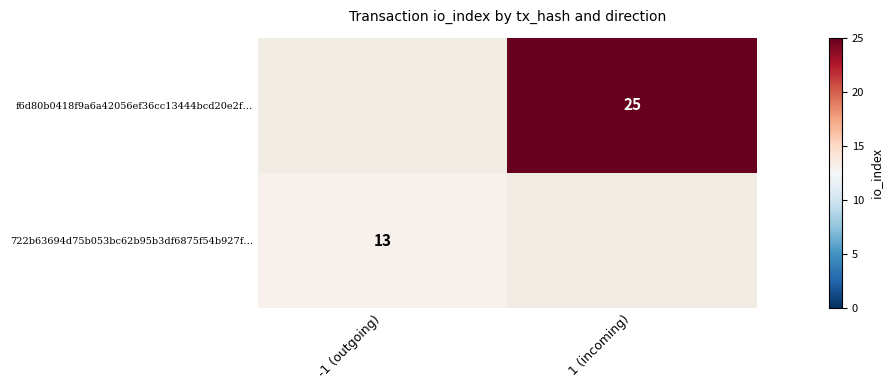

The 722b63694d75b053bc62b95b3df6875f54b927f… series shows 13 at -1 (outgoing). True or false?

True